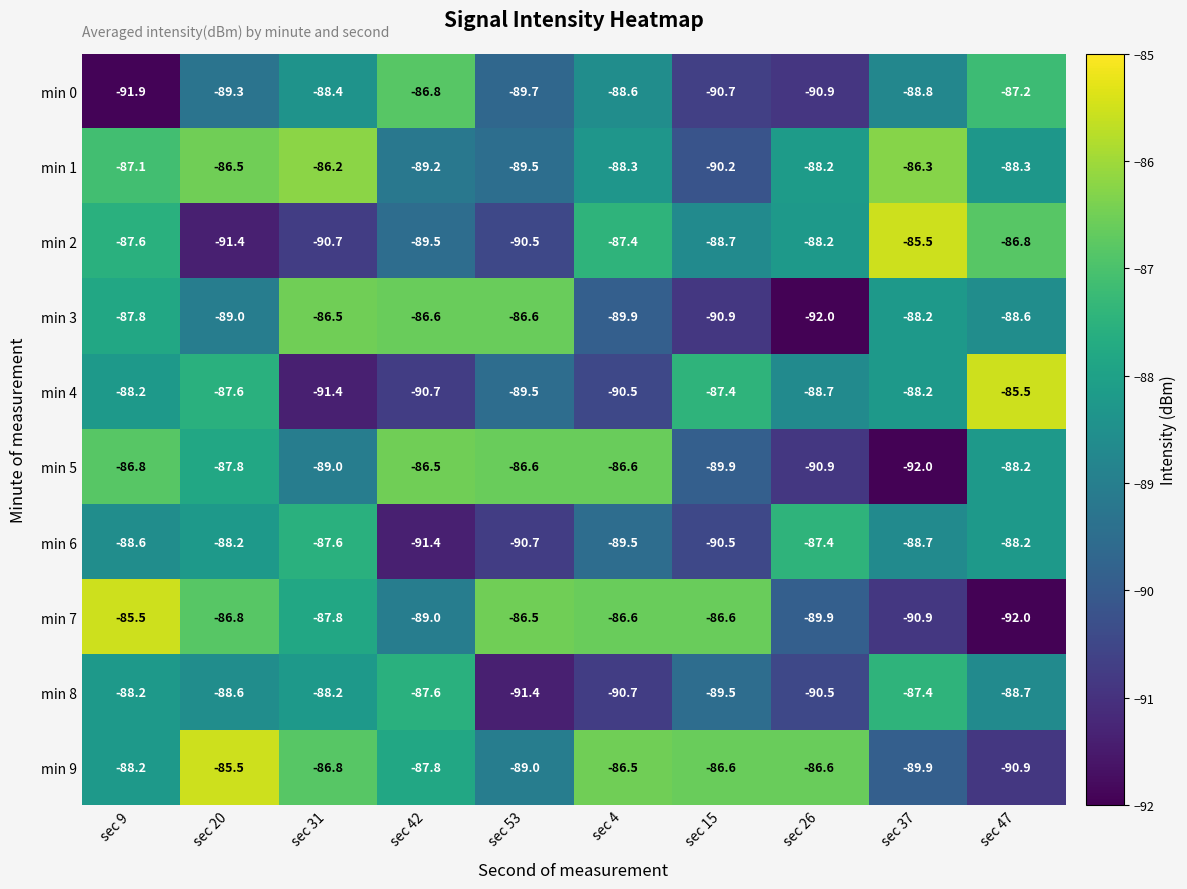

What is the approximate value of min 8 at sec 9?

-88.2